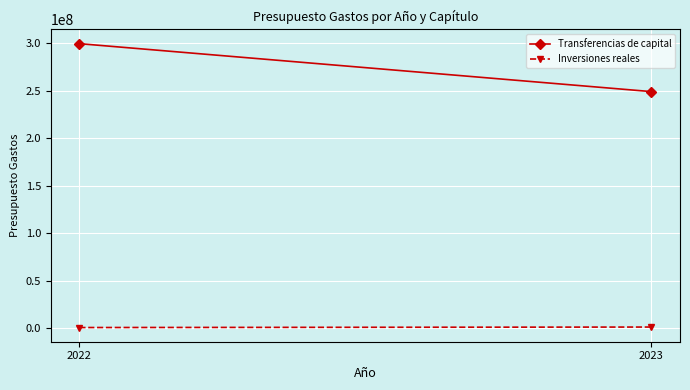

Reading right to left, extract all data points from this chart.

Transferencias de capital: 2023=249007030	2022=299515810
Inversiones reales: 2023=992970	2022=484190